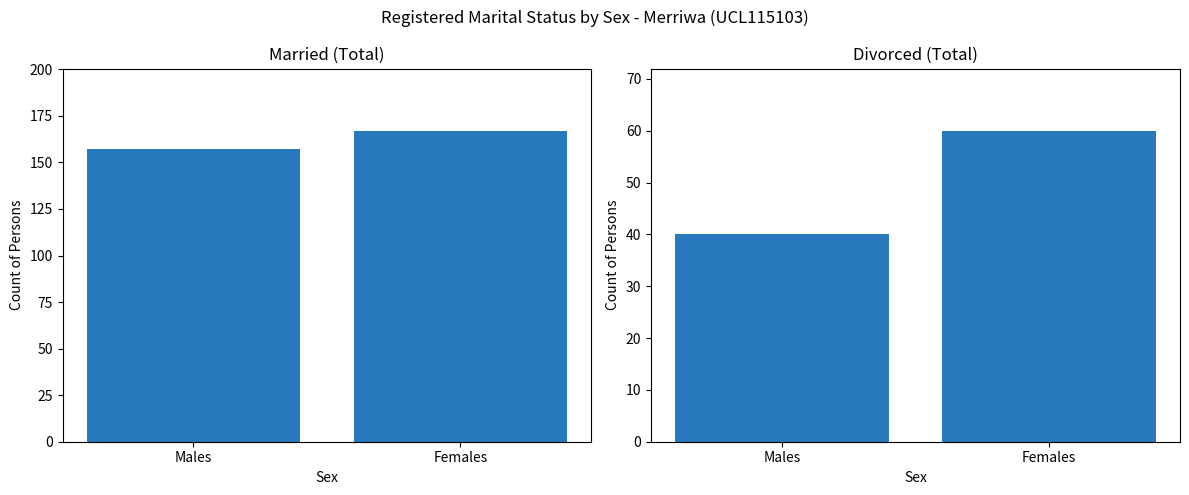

Reading left to right, extract all data points from this chart.

Married: Males=157	Females=167
Divorced: Males=40	Females=60